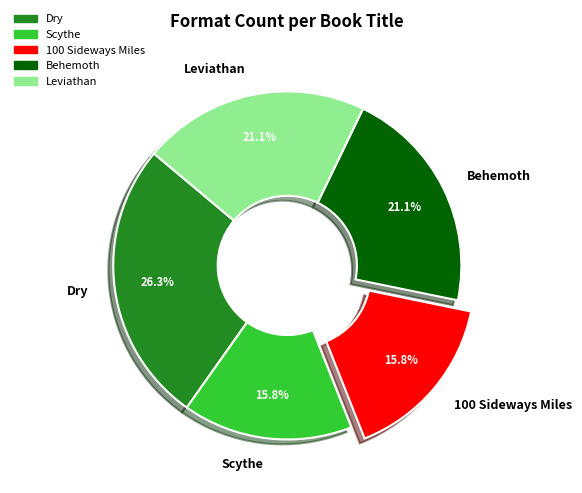

Does Leviathan represent more than half of the total?

No